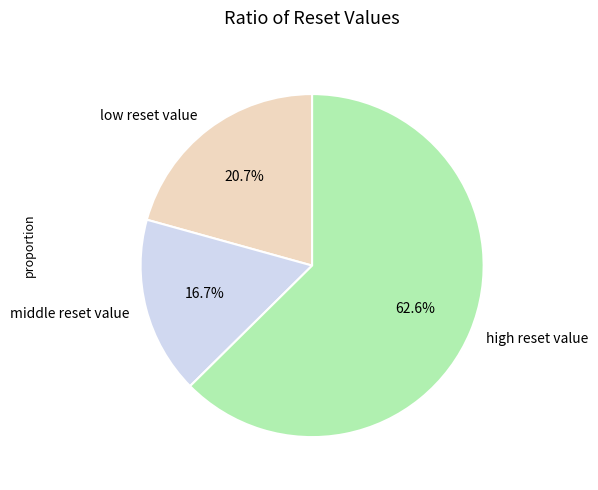

Rank the categories by value from lowest to highest.

middle reset value, low reset value, high reset value